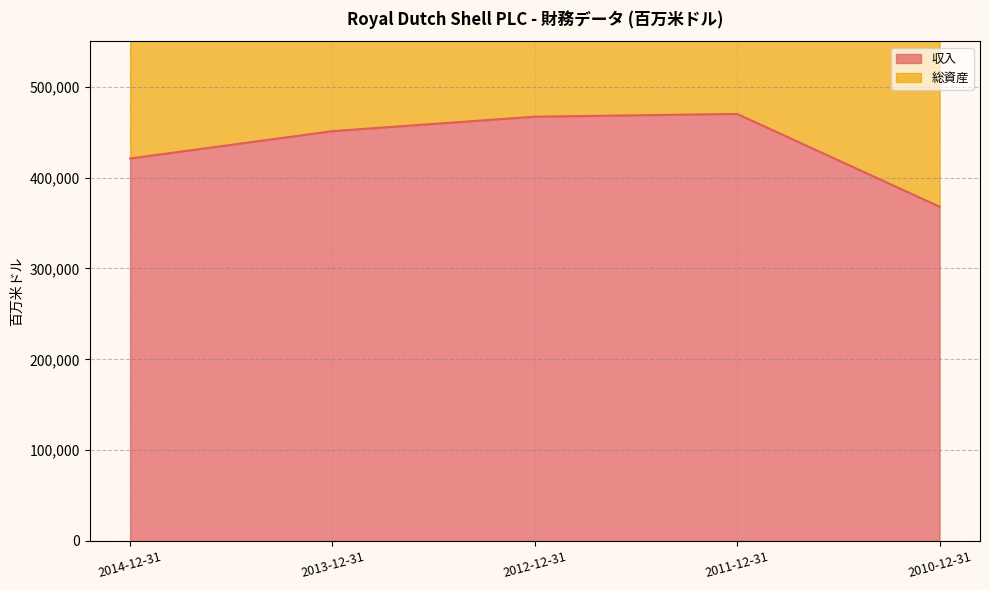

Count the number of values greater than 451235.

2